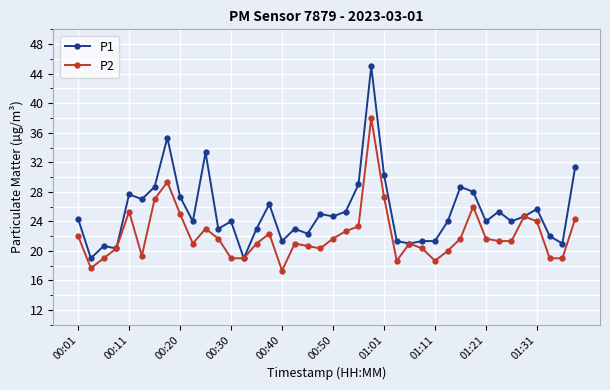

Count the number of data series in this chart.

2